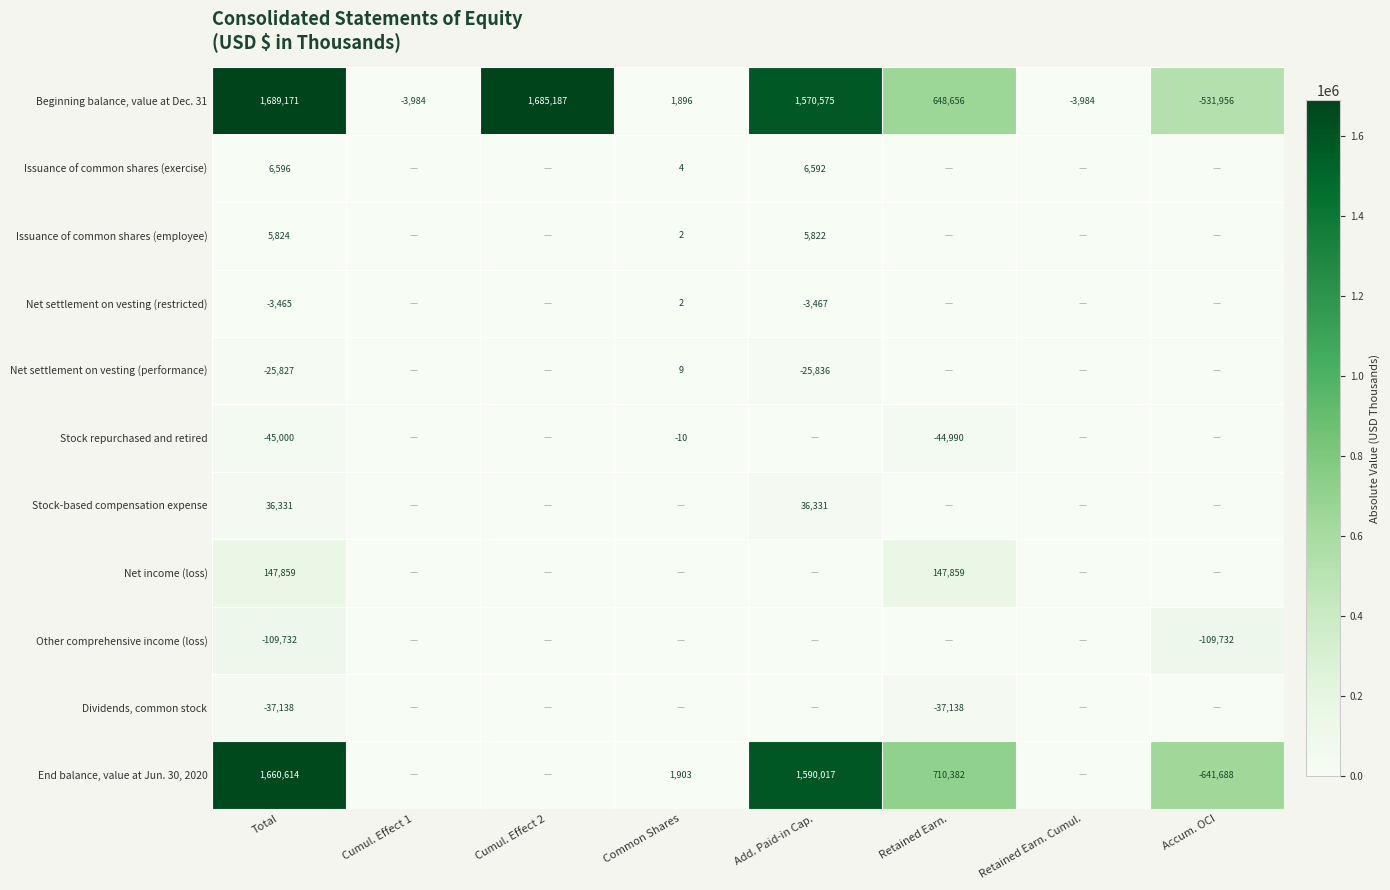

Between Retained Earn. and Total, which is larger?

Total